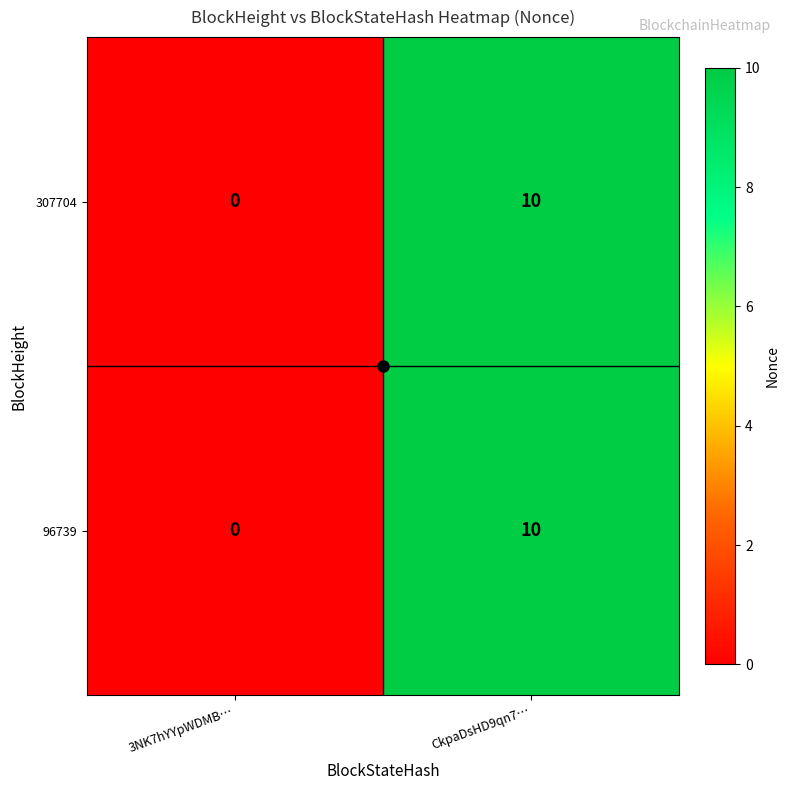

At how many categories does at least one series exceed 7?

1